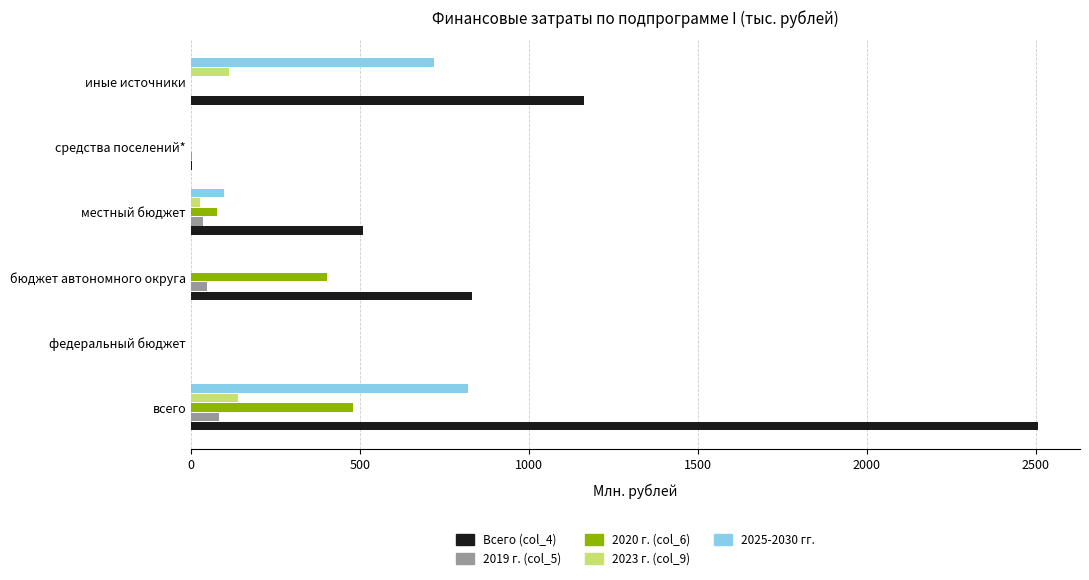

What is the total value across all series at всего?

4027.8